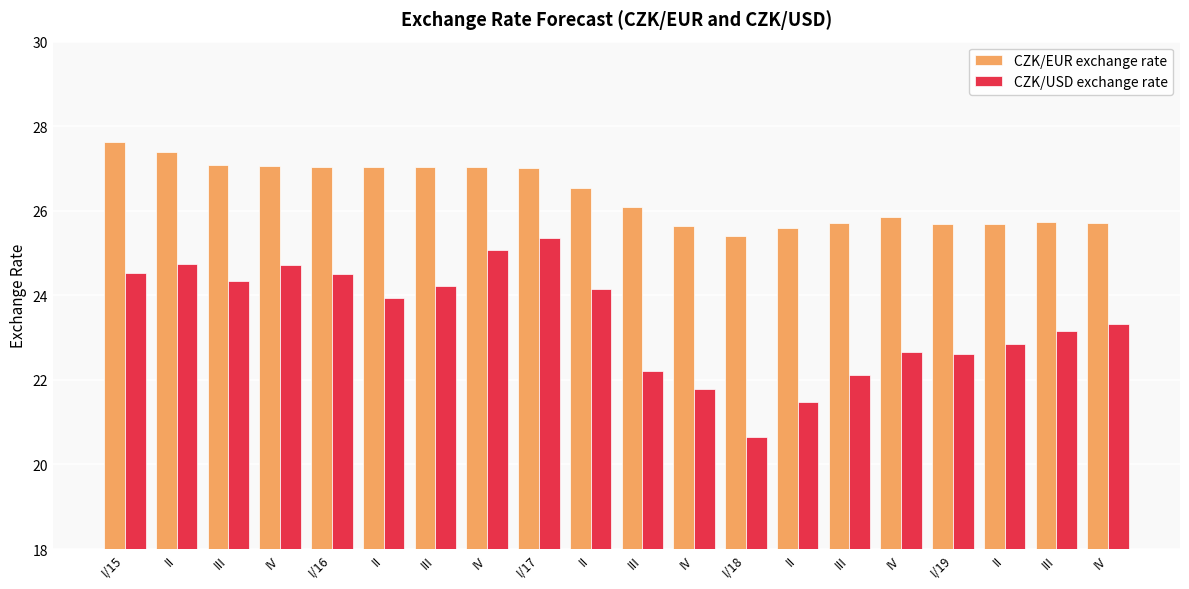

Are the bars horizontal?

No